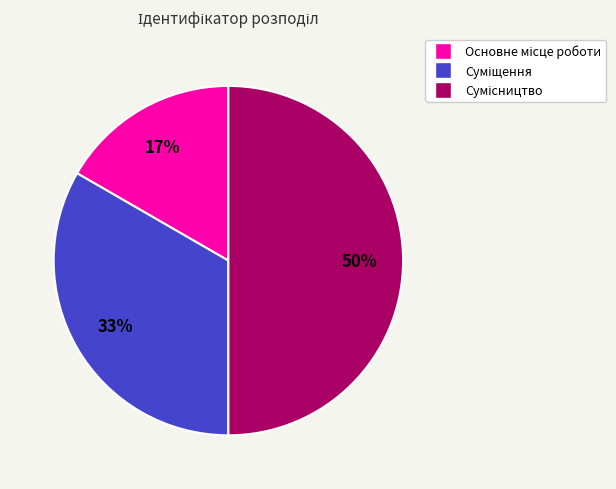

To the nearest percent, what is the difference between the largest and smallest slice percentages?

33%